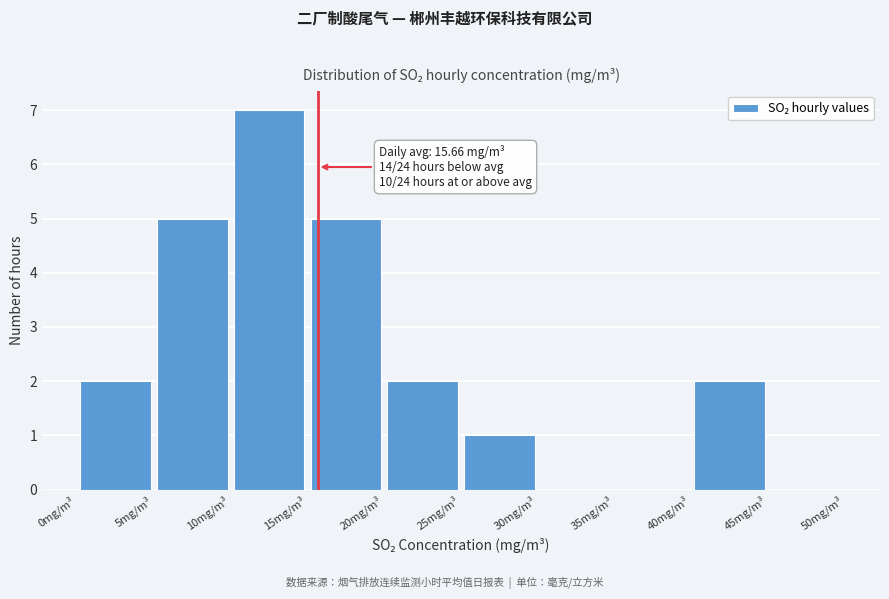

Which range on the x-axis has the tallest bar?

10 to 15